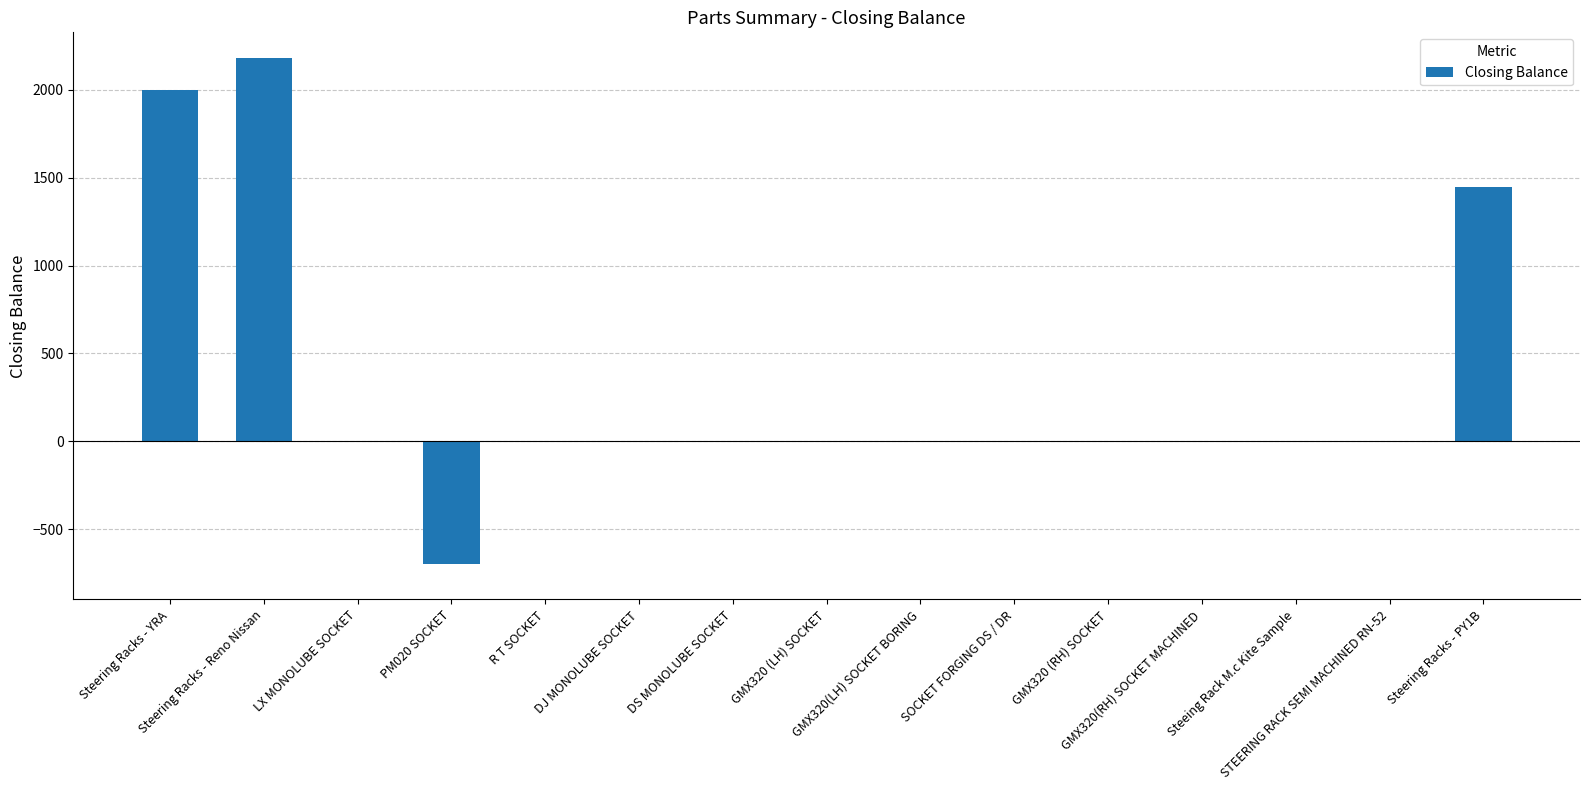

What is the greatest value displayed?

2184